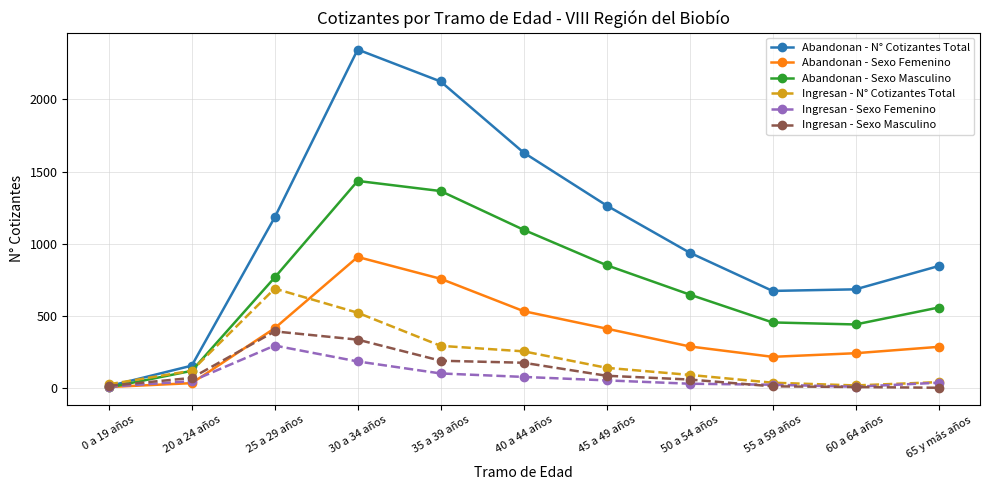

Which series has the largest range (max minus min)?

Abandonan - N° Cotizantes Total